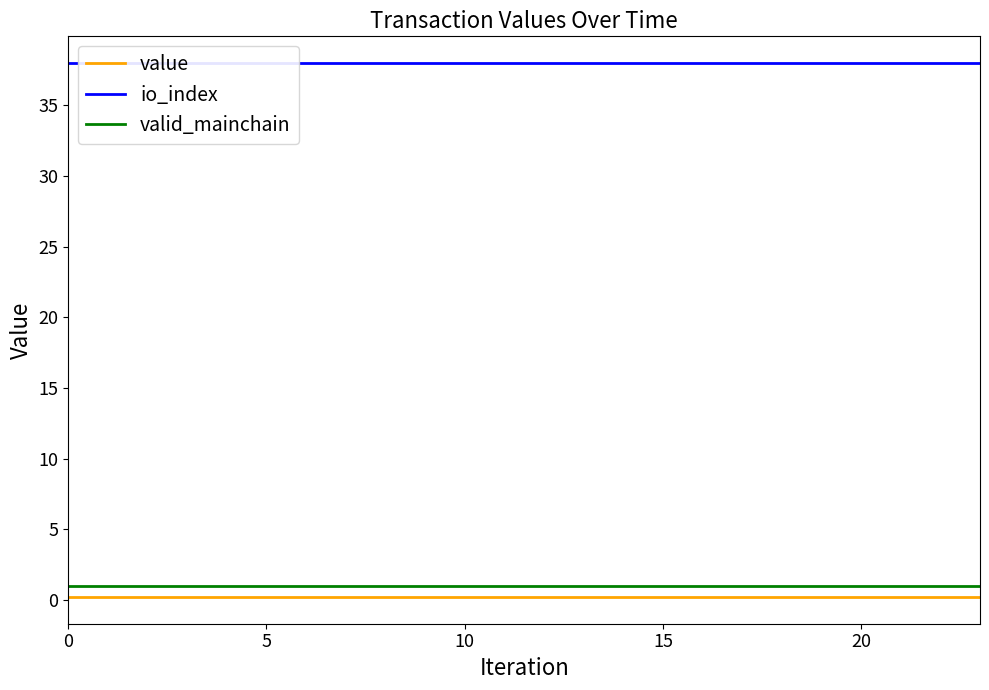

True or false: io_index has a value of 38.0 at 22.

True